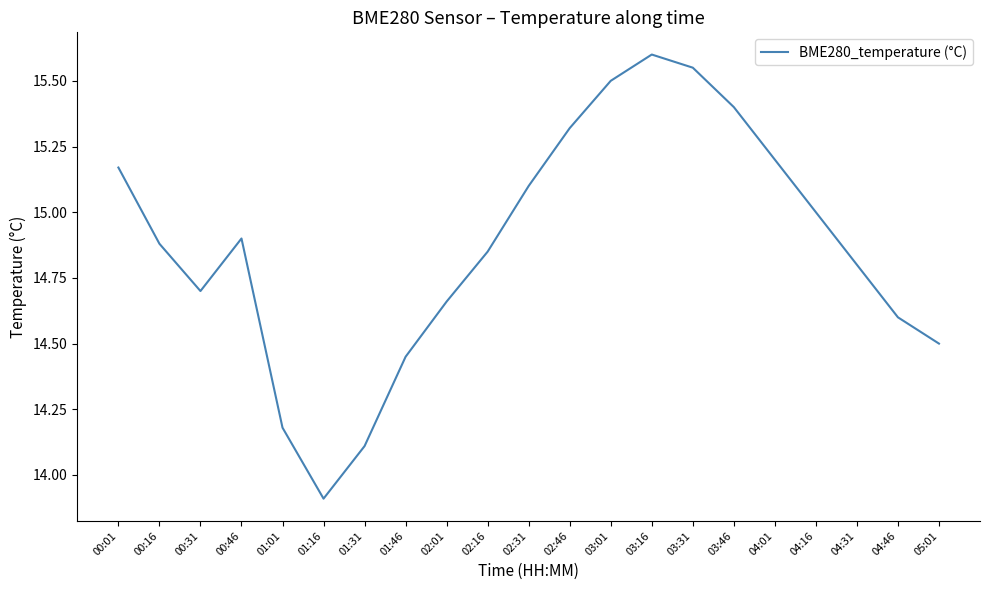

Count the number of data series in this chart.

1